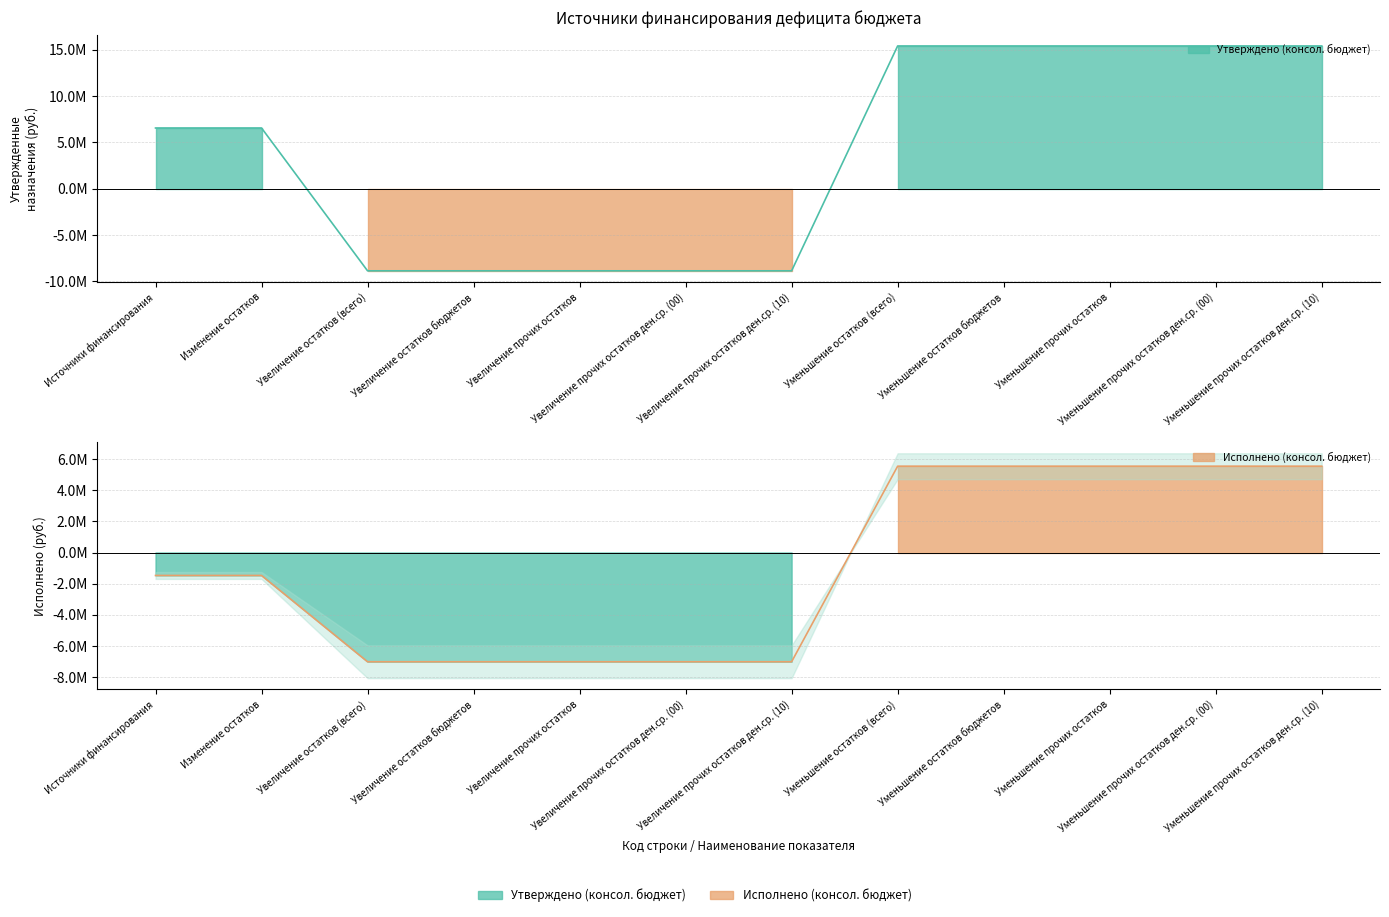

At how many categories does at least one series exceed 11796853?

5